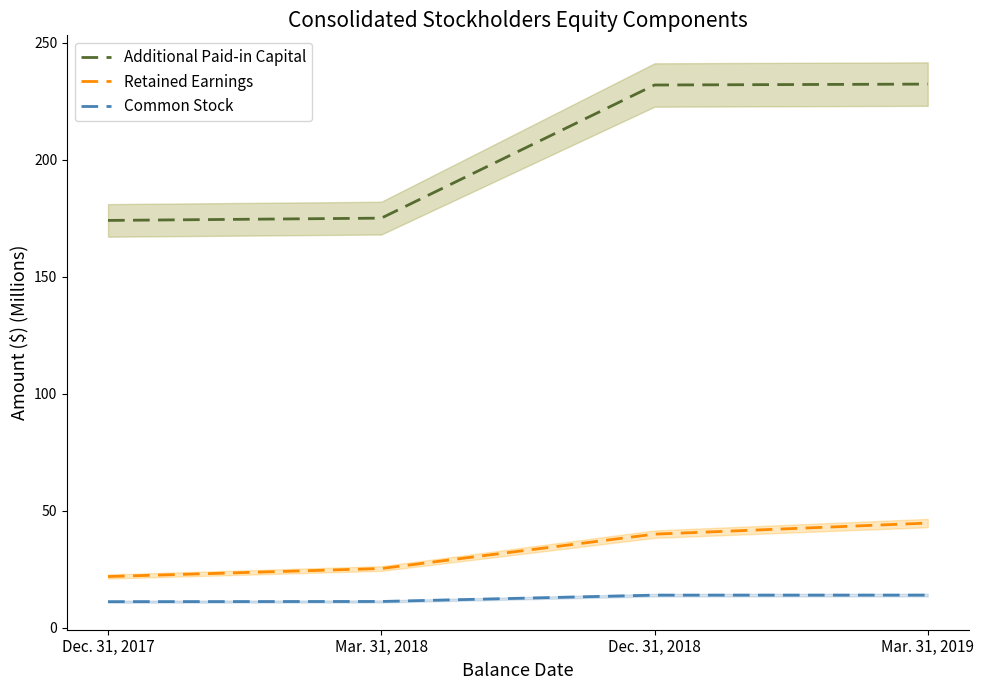

What is the sum of the Common Stock values at Dec. 31, 2017 and Dec. 31, 2018?

25.1